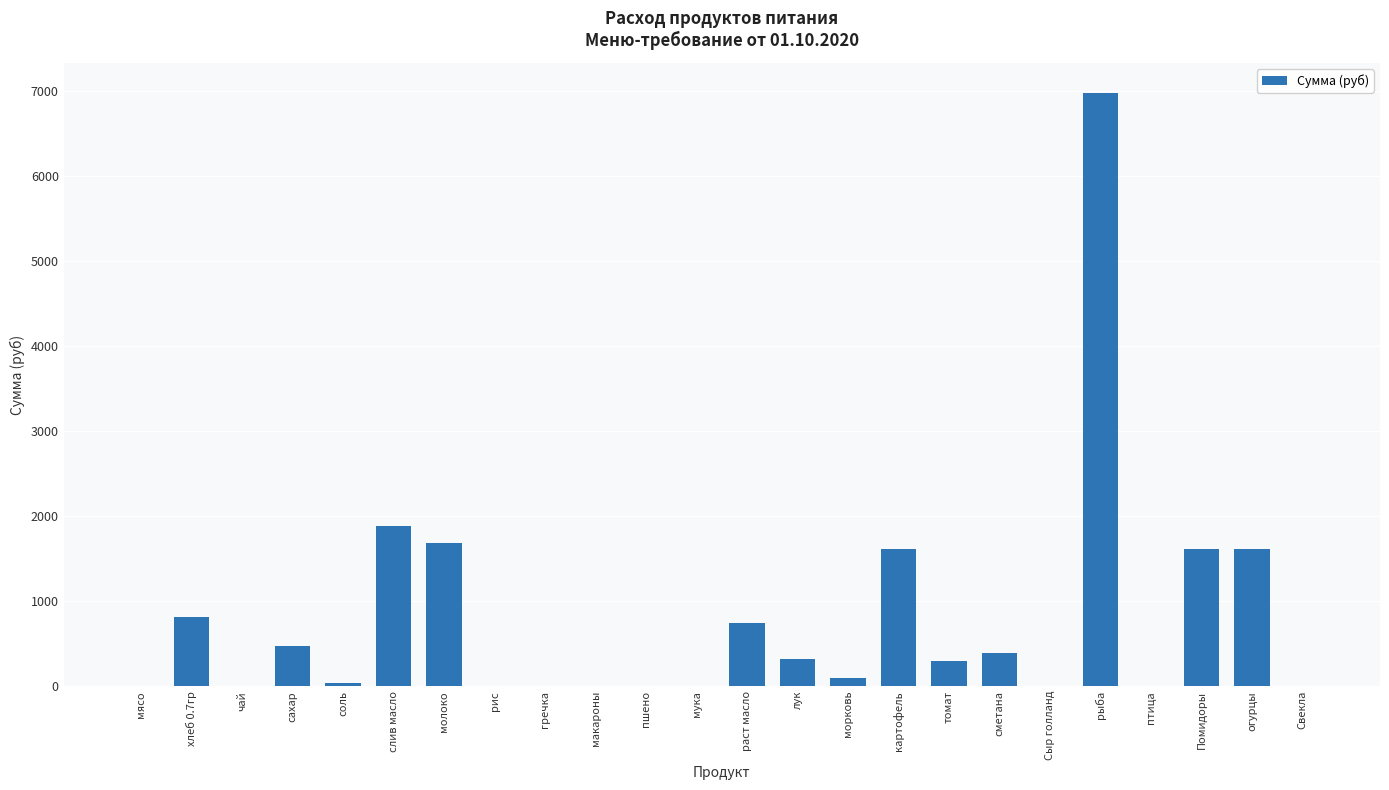

What is the change in value from сметана to рыба?

+6594.4